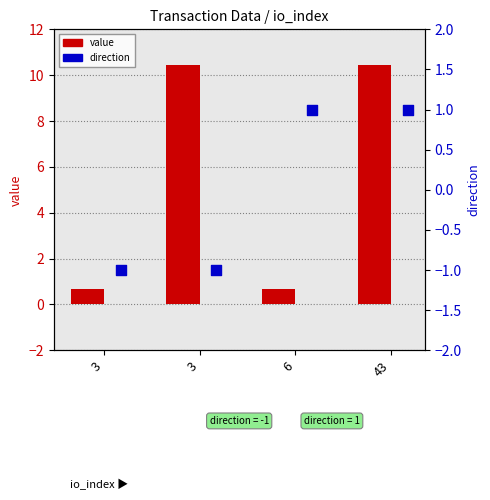

Which series has the widest spread of Y values?

value